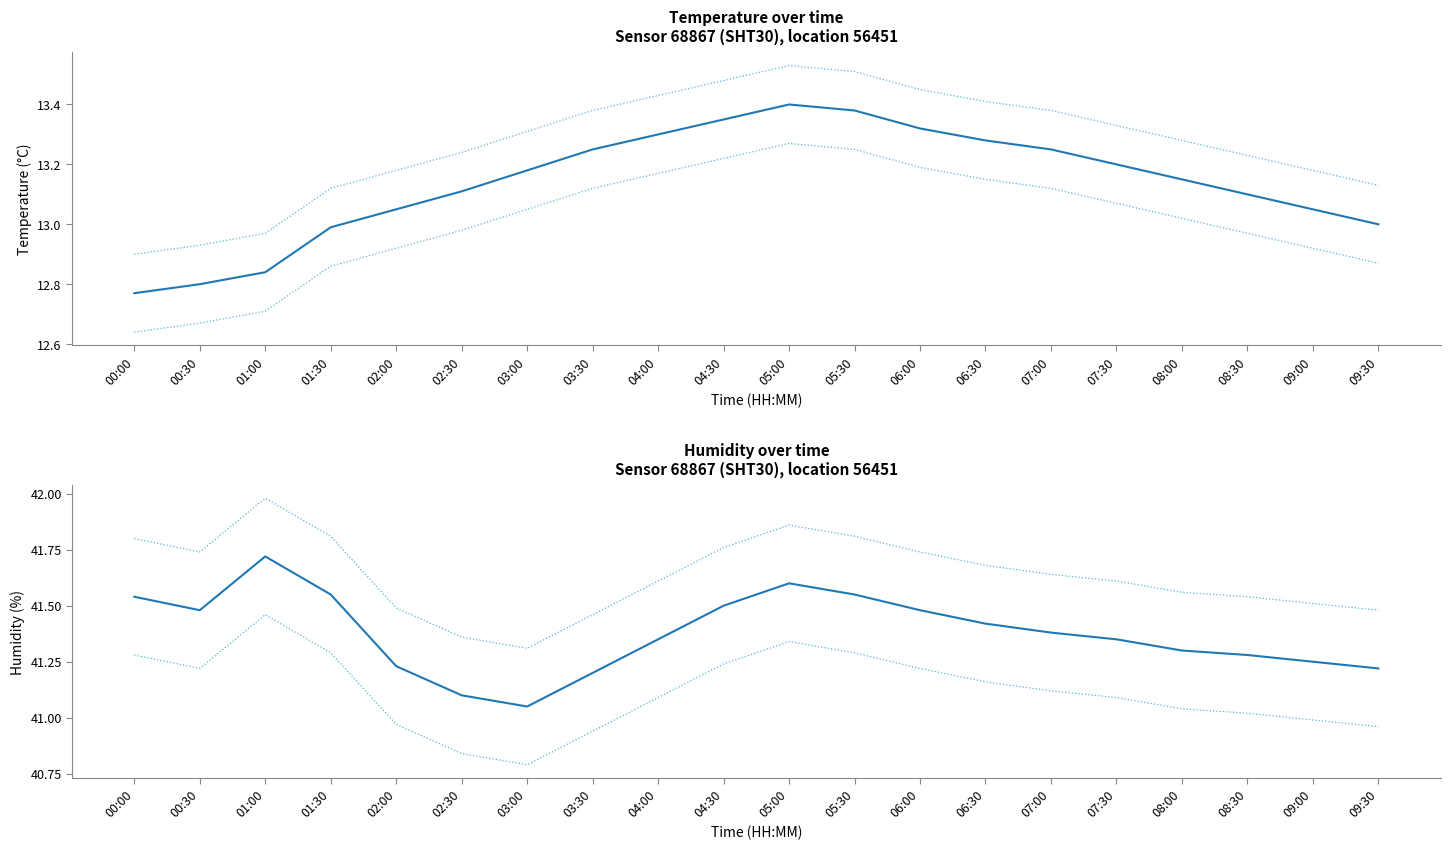

The humidity_upper series shows 24.1 at 03:00. True or false?

False